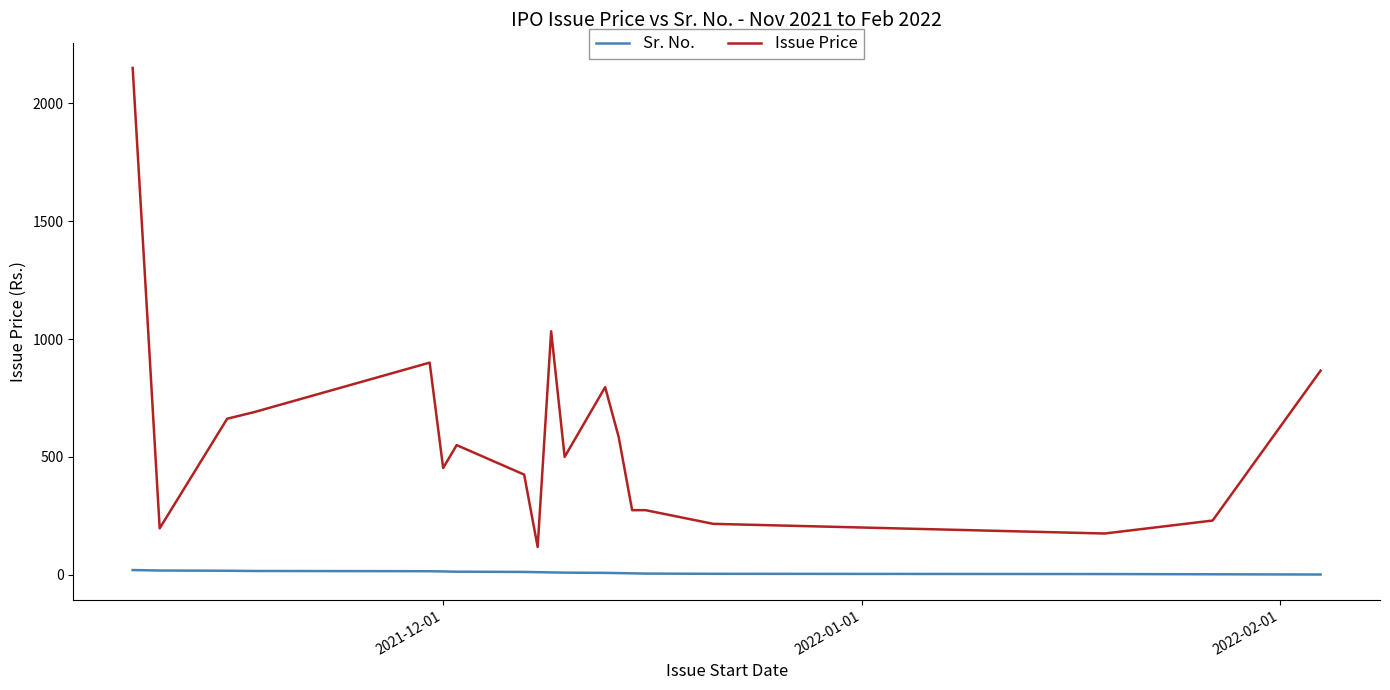

Rank the series by their maximum value, from lowest to highest.

Sr. No., Issue Price